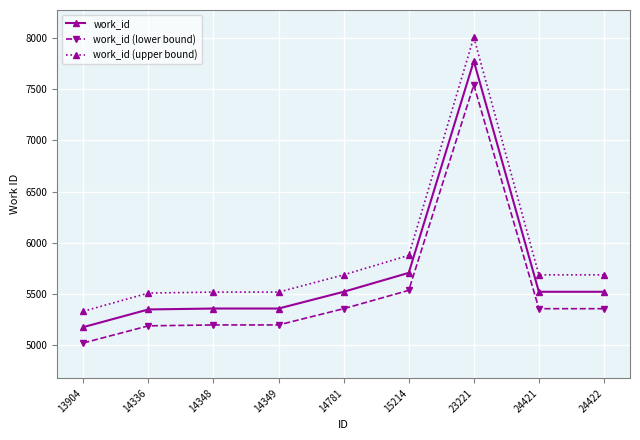

The work_id (upper bound) series shows 5515.7 at 14349. True or false?

True